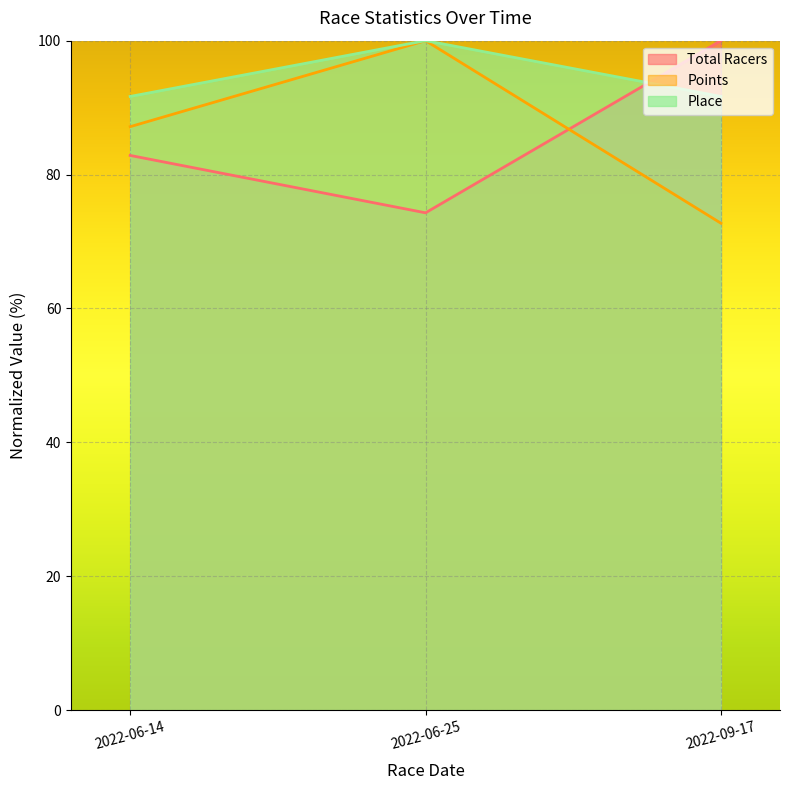

Which series has the largest total across all categories?

Place